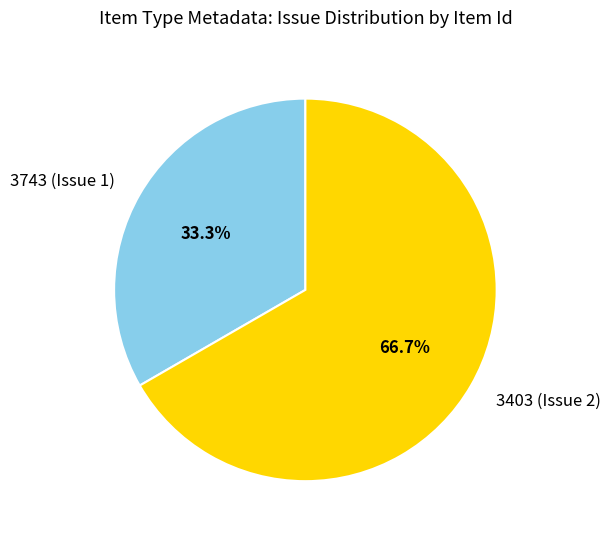

Is 3403 (Issue 2) the majority of the pie?

Yes